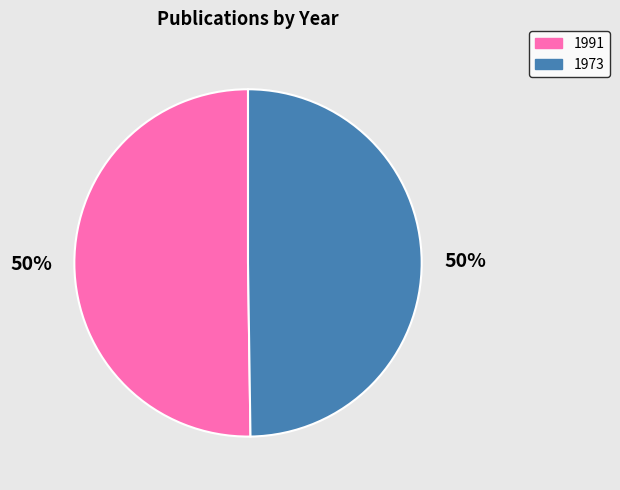

Is the sum of 1991 and 1973 greater than half?

Yes